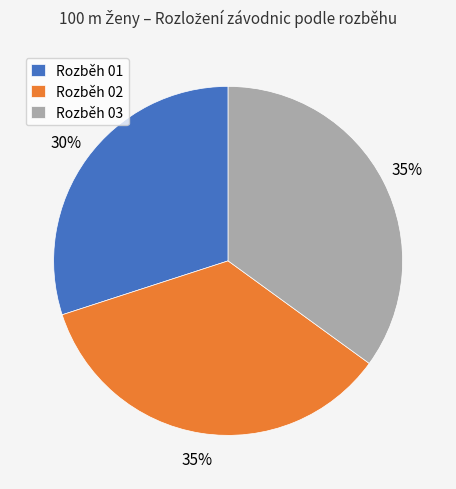

To the nearest percent, what is the average slice percentage?

33%